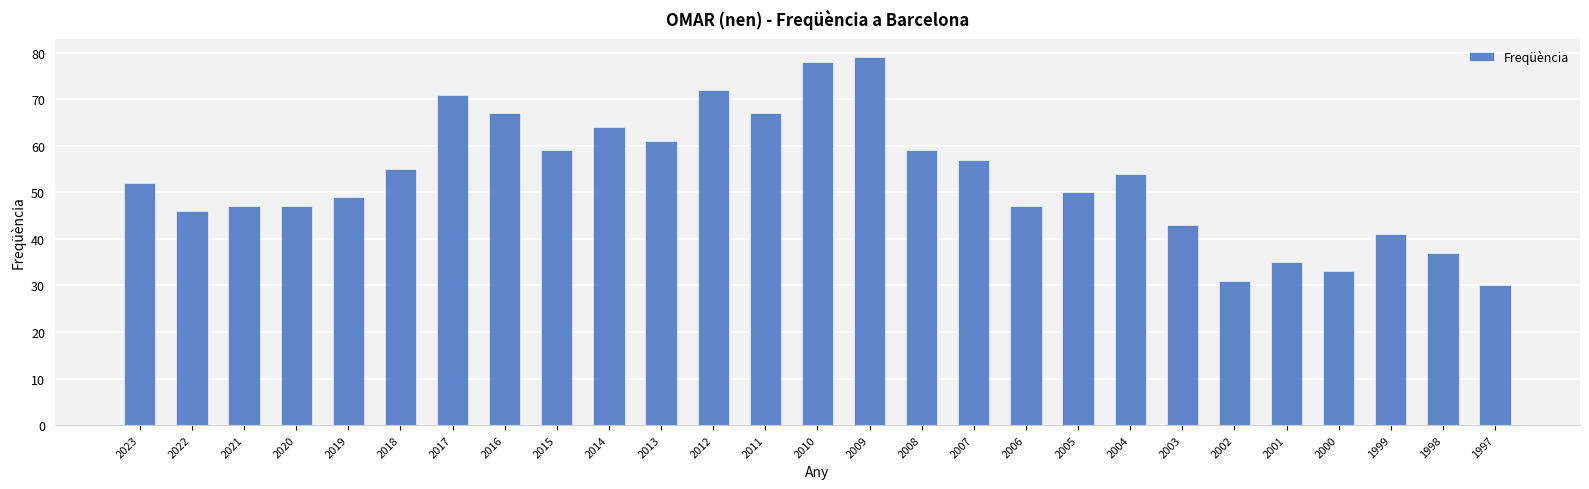

Reading right to left, extract all data points from this chart.

1997=30	1998=37	1999=41	2000=33	2001=35	2002=31	2003=43	2004=54	2005=50	2006=47	2007=57	2008=59	2009=79	2010=78	2011=67	2012=72	2013=61	2014=64	2015=59	2016=67	2017=71	2018=55	2019=49	2020=47	2021=47	2022=46	2023=52